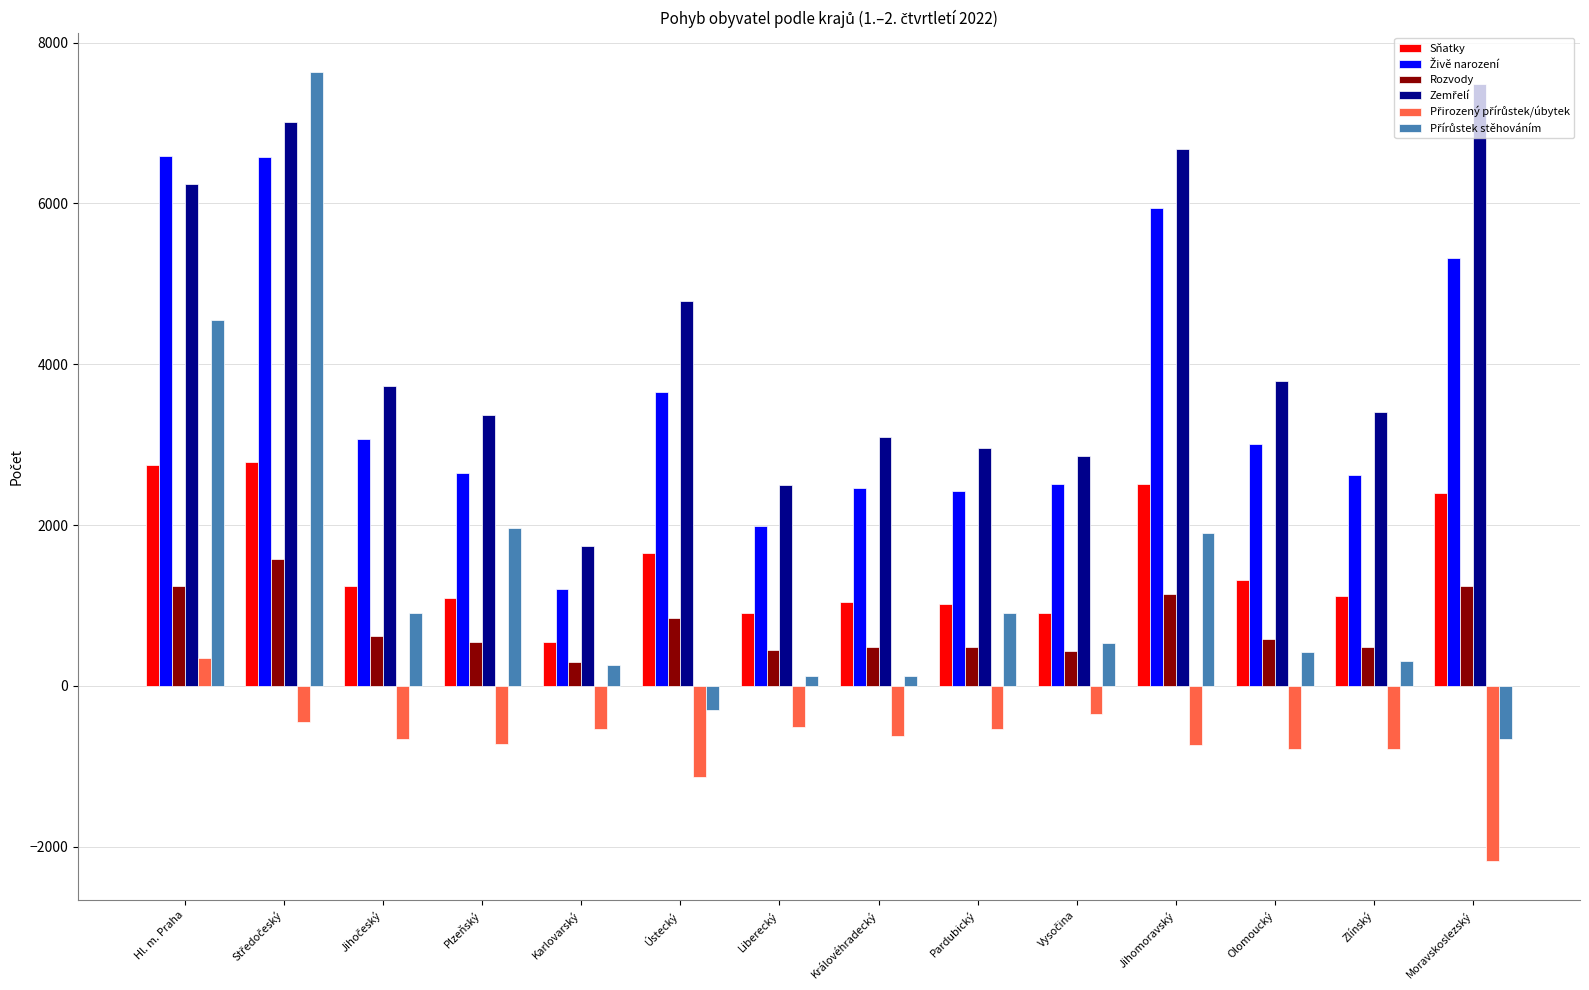

At how many categories does at least one series exceed 6125?

4